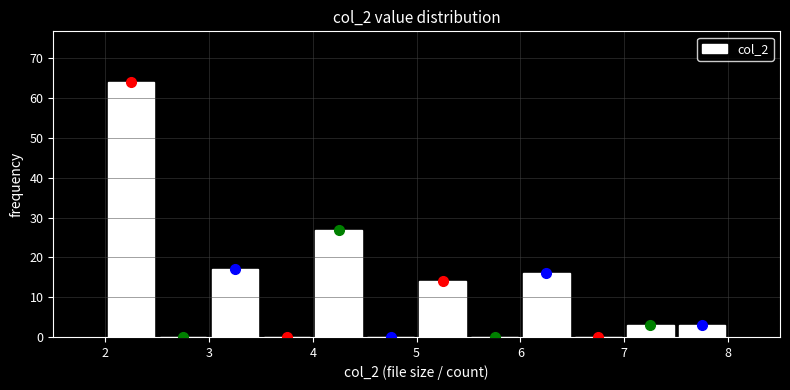

Reading left to right, list every bar in this chart as the range it spans on the x-axis followed by its height. The values are not printed on the chart, so give them approximately, as read against the axis.

2.0 to 2.5: 64
2.5 to 3.0: 0
3.0 to 3.5: 17
3.5 to 4.0: 0
4.0 to 4.5: 27
4.5 to 5.0: 0
5.0 to 5.5: 14
5.5 to 6.0: 0
6.0 to 6.5: 16
6.5 to 7.0: 0
7.0 to 7.5: 3
7.5 to 8.0: 3